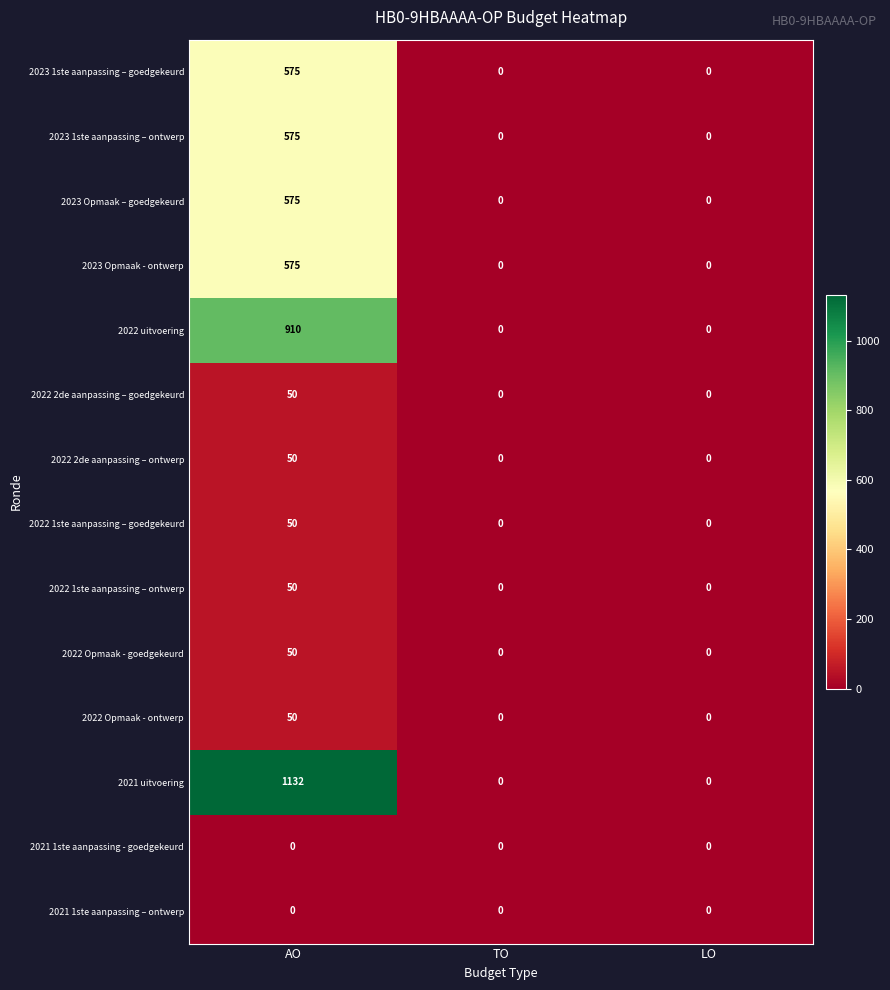

Which series has the largest total across all categories?

2021 uitvoering